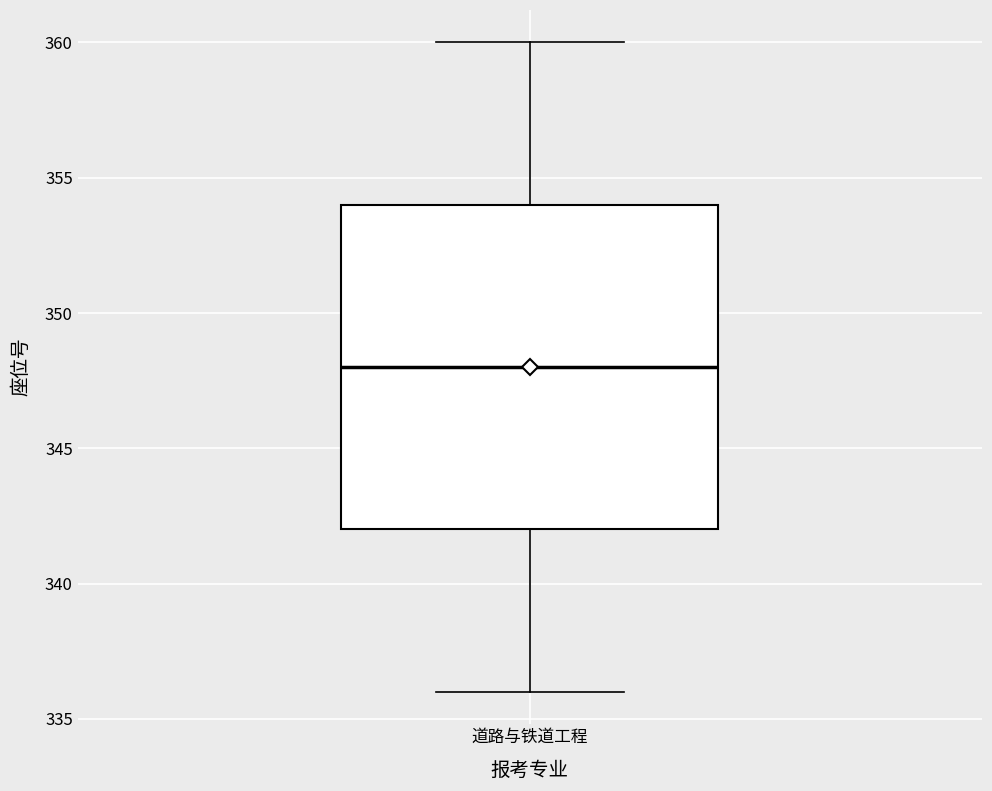

Where is the upper edge of the box for 道路与铁道工程 on the y-axis? The values are not printed on the chart, so give them approximately, as read against the axis.

354